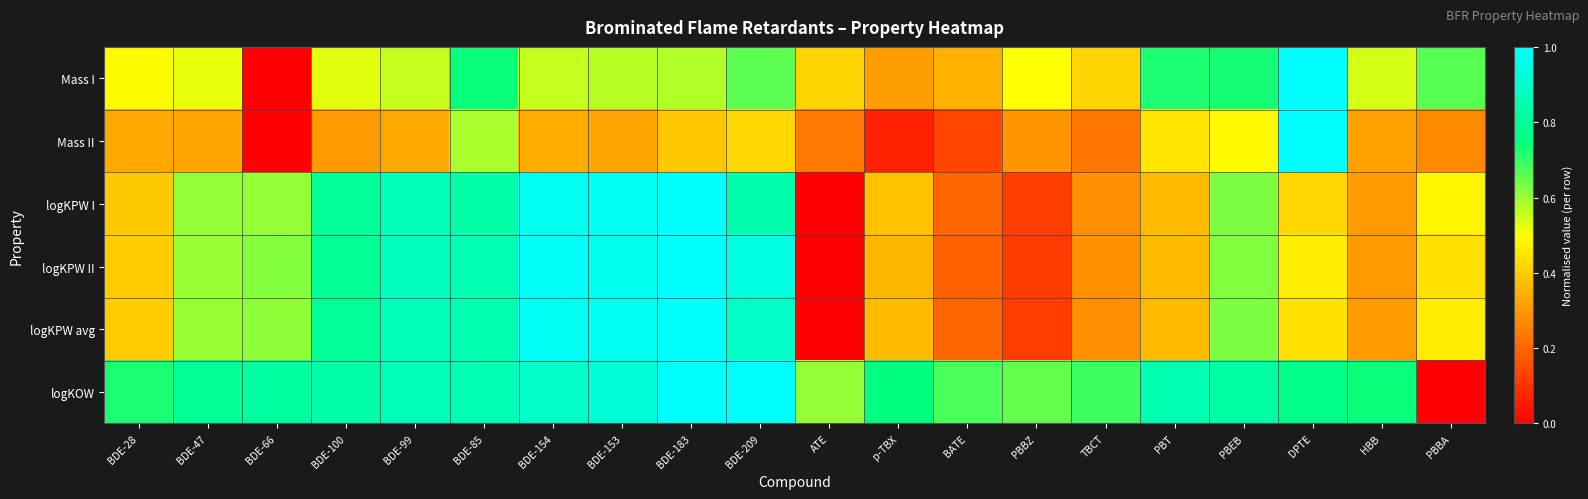

At BDE-28, list the series in order from smallest to largest.

Mass II, logKPW I, logKPW avg, logKPW II, Mass I, logKOW